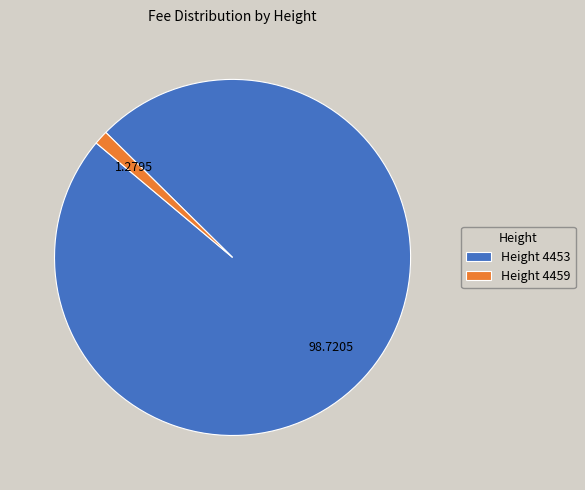

Does Height 4459 account for over 50% of the chart?

No